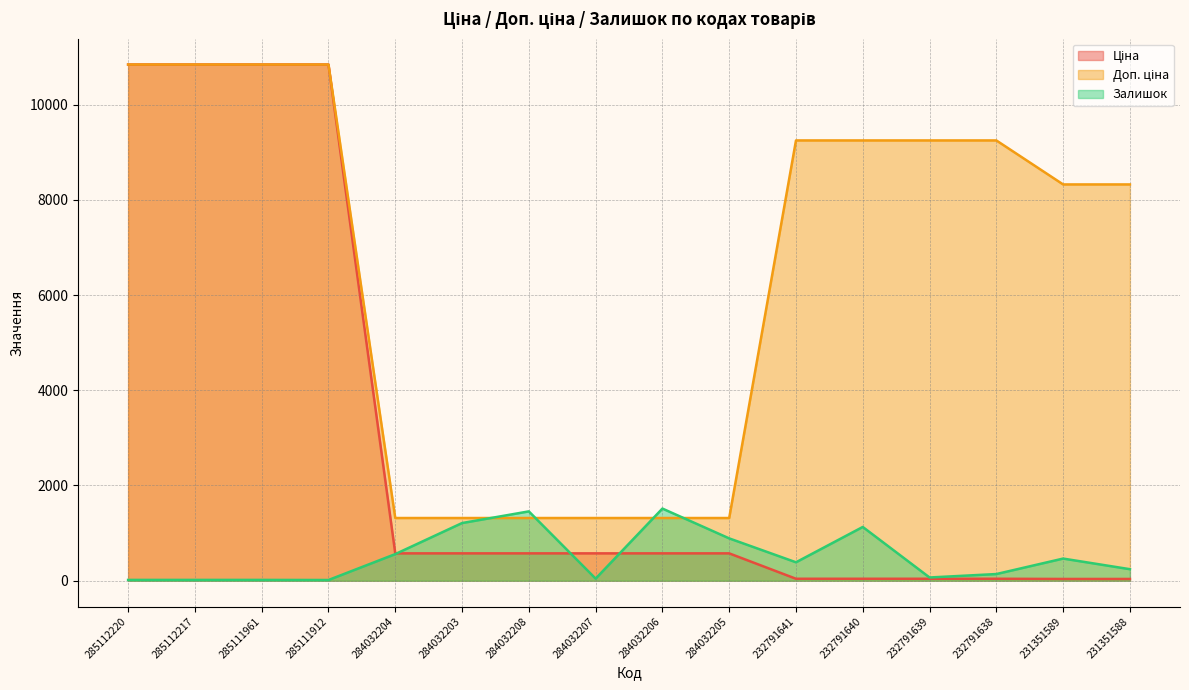

What is the value of the Залишок point at the 16th from the left?

242.0